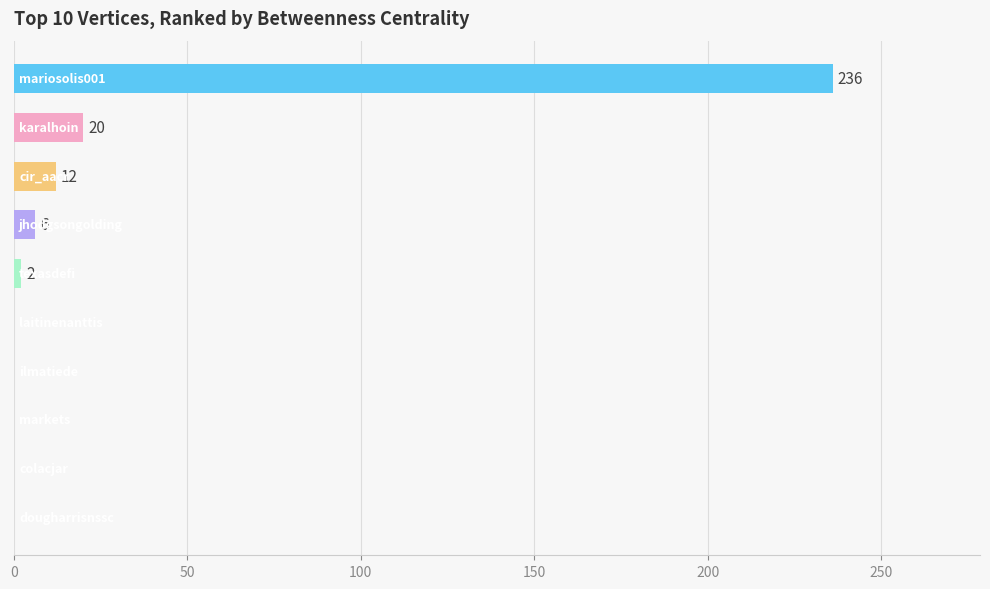

How many series are shown in this chart?

1